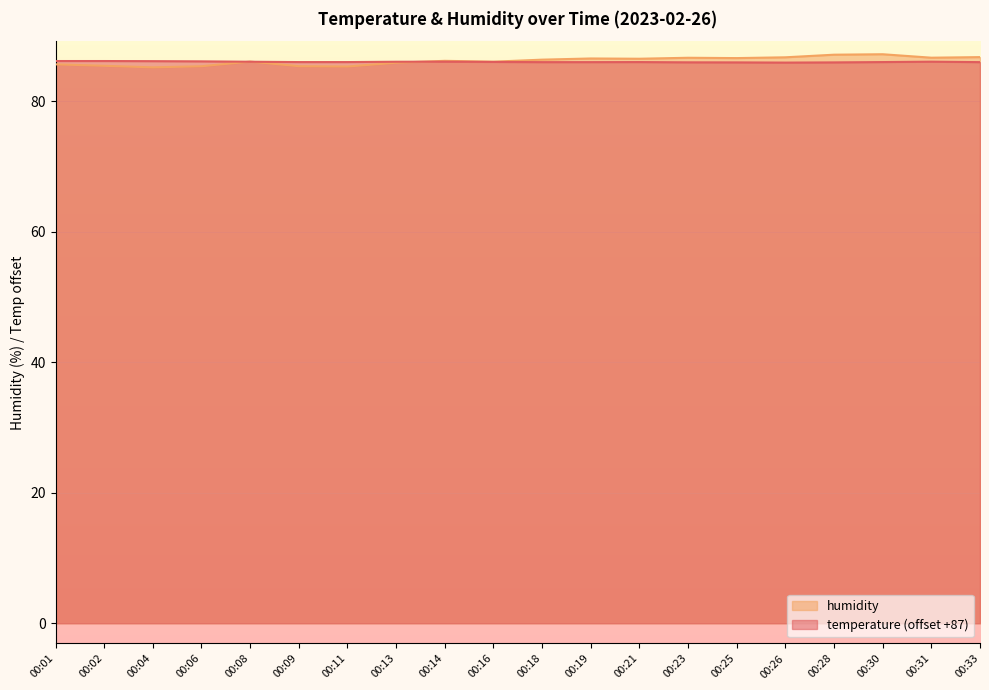

At how many categories does at least one series exceed 86?

18